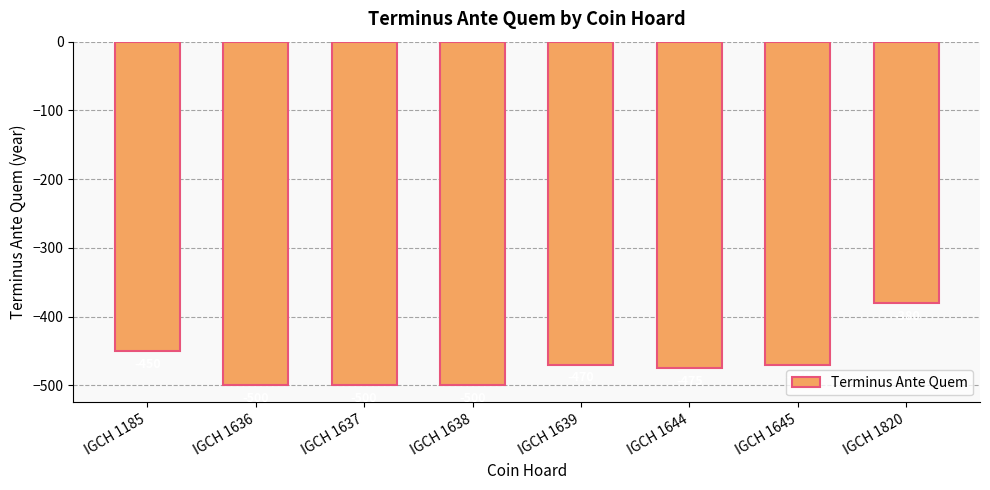

Reading left to right, extract all data points from this chart.

-450	-500	-500	-500	-470	-475	-470	-380